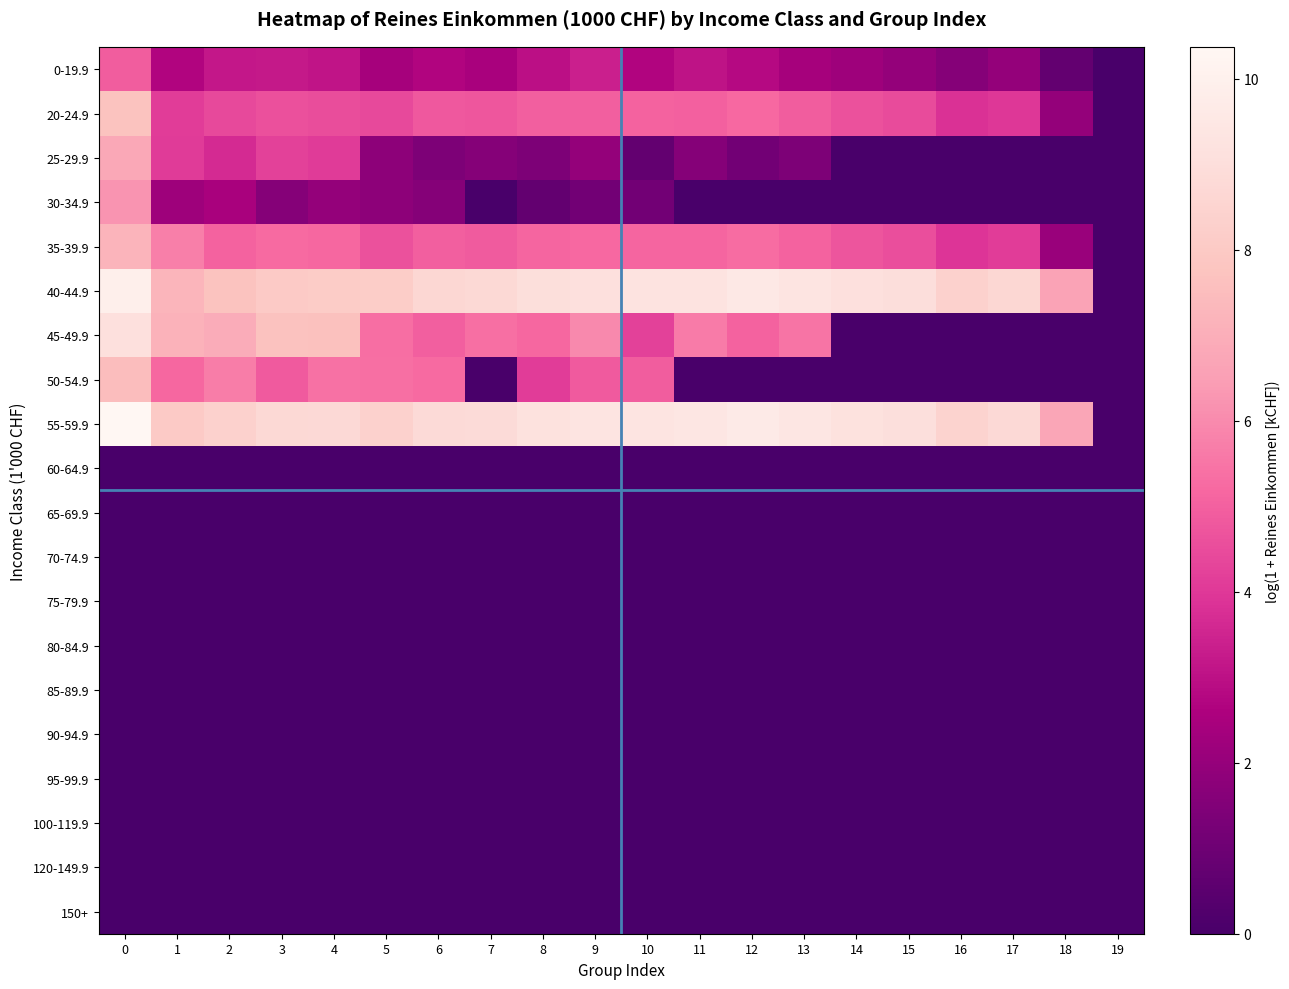

What is the total value across all series at 12?

38.7